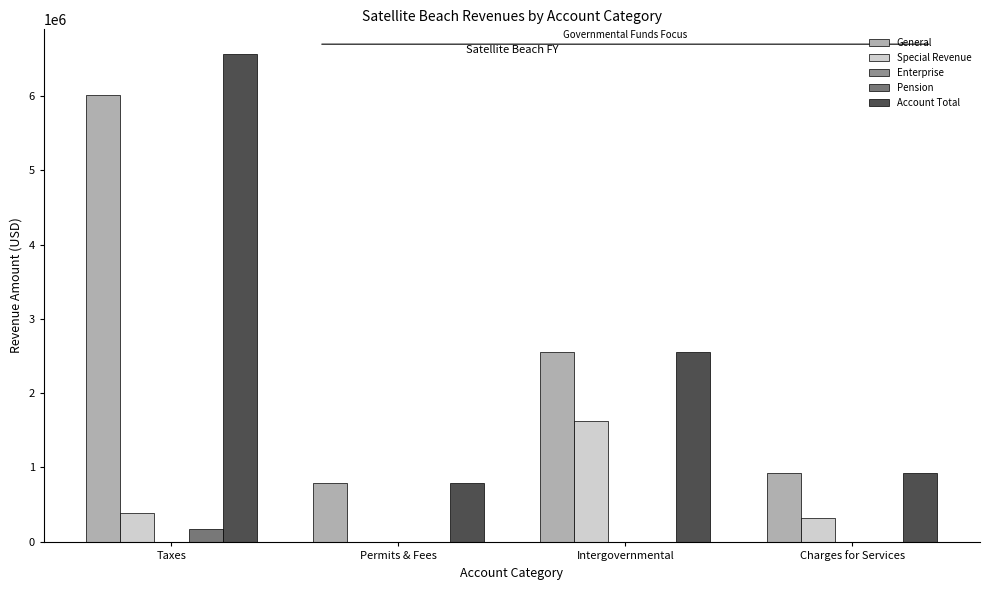

Where is Account Total nearest to the value 3681623?

Intergovernmental